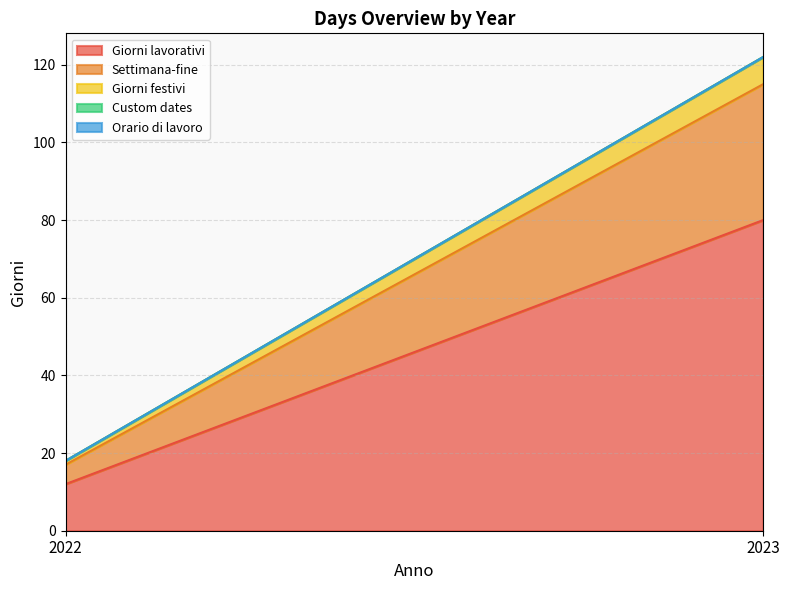

At 2022, list the series in order from largest to smallest.

Giorni lavorativi, Settimana-fine, Giorni festivi, Custom dates, Orario di lavoro